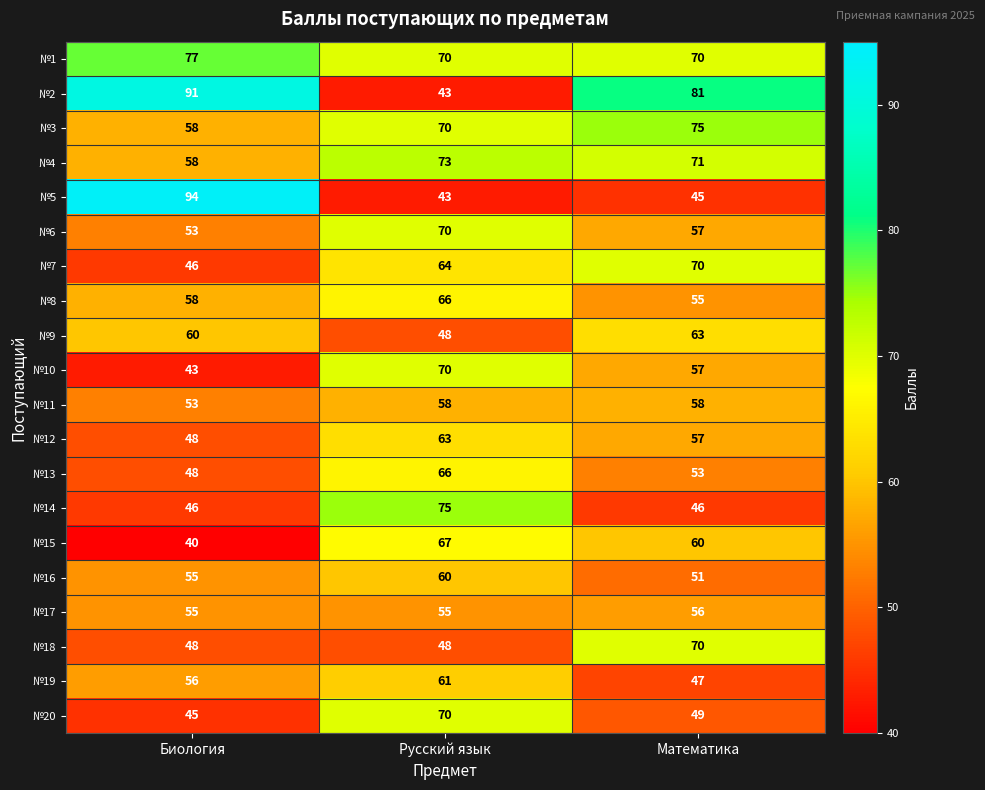

What is the spread (max minus min) of values at Биология?

54